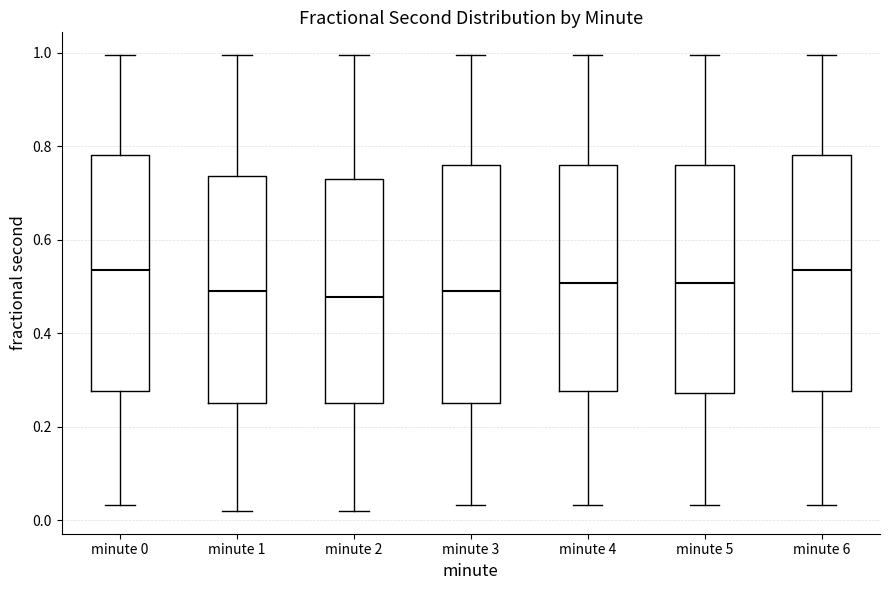

Reading left to right, transcribe this box plot: for each box, give where its median line is, the range the box spans, and where its two whiskers end, as read against the y-axis. The values are not printed on the chart, so give them approximately, as read against the axis.

minute 0: median 0.54, box 0.28 to 0.78, whiskers 0.04 to 1.00
minute 1: median 0.48, box 0.26 to 0.74, whiskers 0.02 to 1.00
minute 2: median 0.48, box 0.26 to 0.74, whiskers 0.02 to 1.00
minute 3: median 0.48, box 0.26 to 0.76, whiskers 0.04 to 1.00
minute 4: median 0.50, box 0.28 to 0.76, whiskers 0.04 to 1.00
minute 5: median 0.50, box 0.28 to 0.76, whiskers 0.04 to 1.00
minute 6: median 0.54, box 0.28 to 0.78, whiskers 0.04 to 1.00